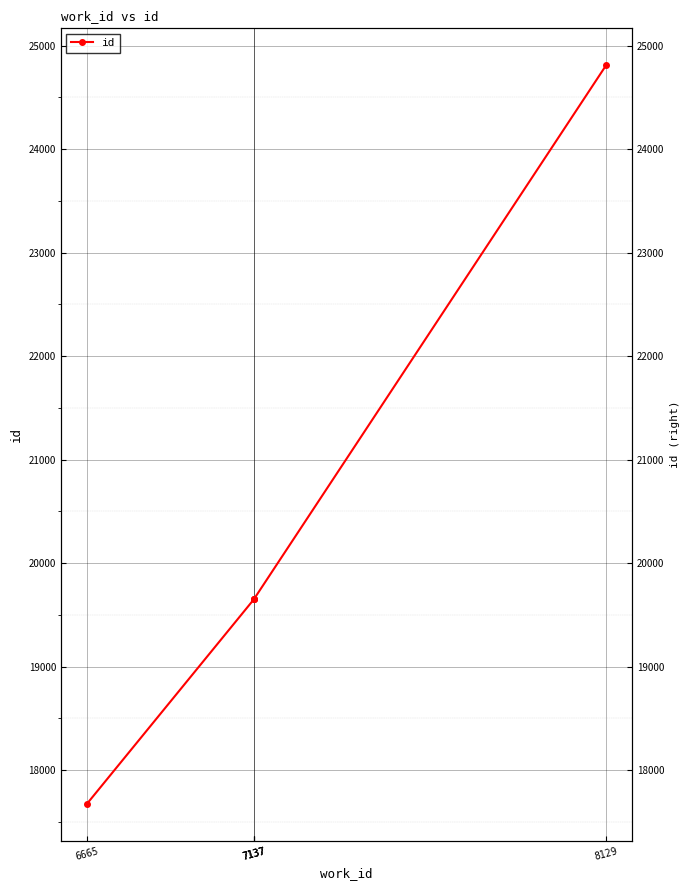

Where is the data nearest to the value 21241?

7137